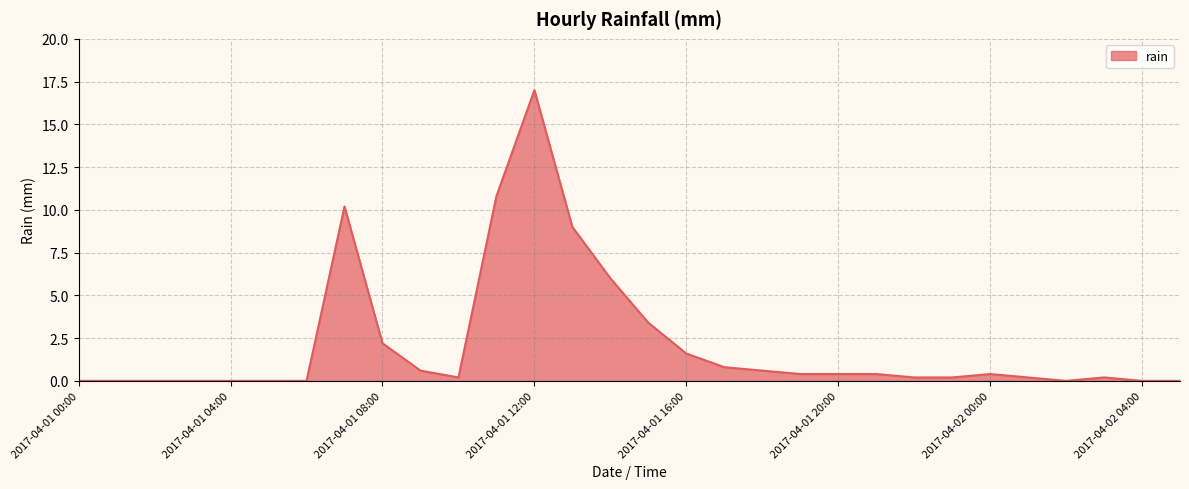

What is the maximum value shown in the chart?

17.0